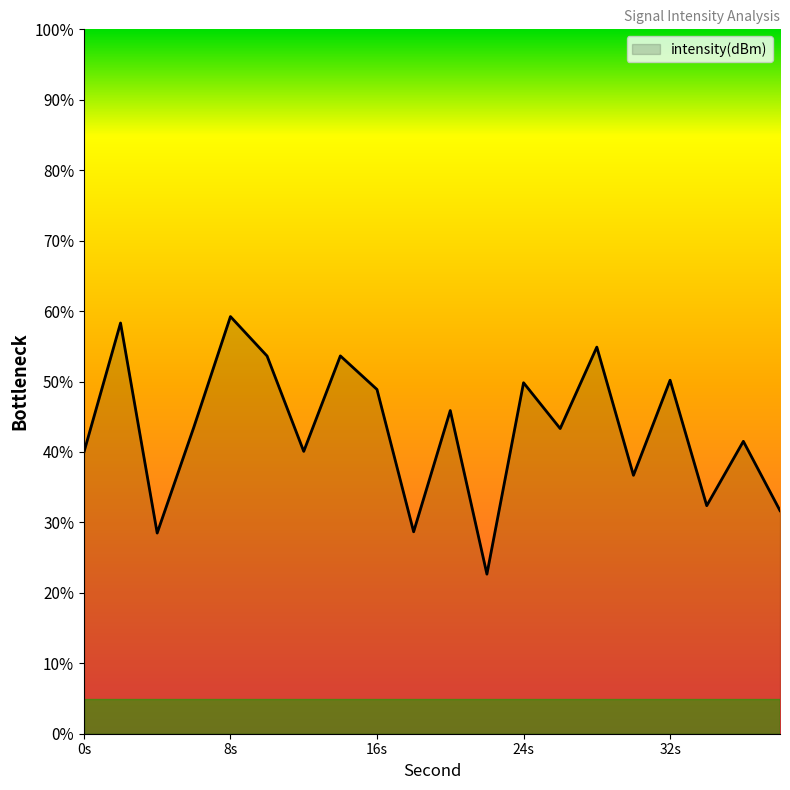

What is the greatest value displayed?

59.2